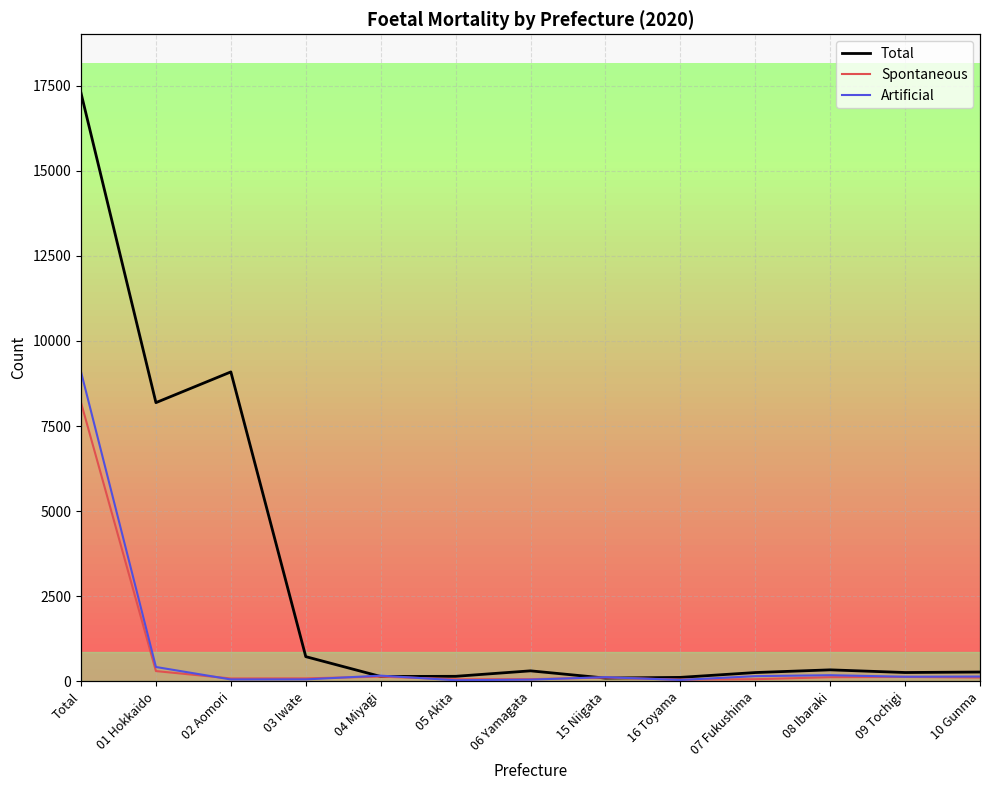

At which label is Total closest to 8688?

02 Aomori